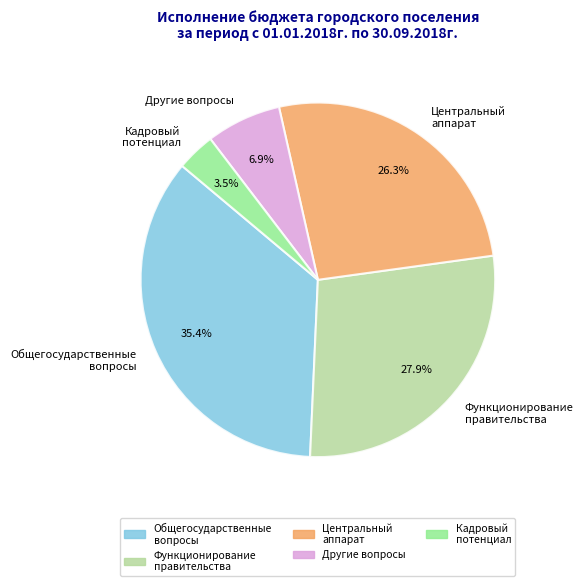

Which has a higher value, Другие вопросы or Кадровый потенциал?

Другие вопросы